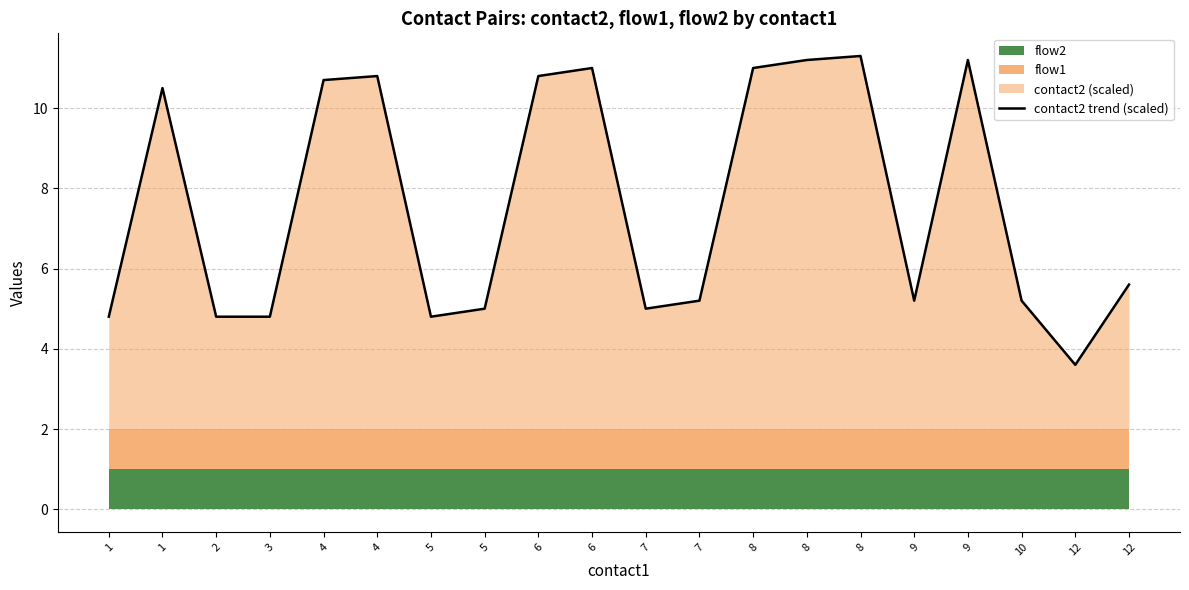

Reading left to right, list all the values displayed in this chart.

1=4.8	1=10.5	2=4.8	3=4.8	4=10.7	4=10.8	5=4.8	5=5.0	6=10.8	6=11.0	7=5.0	7=5.2	8=11.0	8=11.2	8=11.3	9=5.2	9=11.2	10=5.2	12=3.6	12=5.6